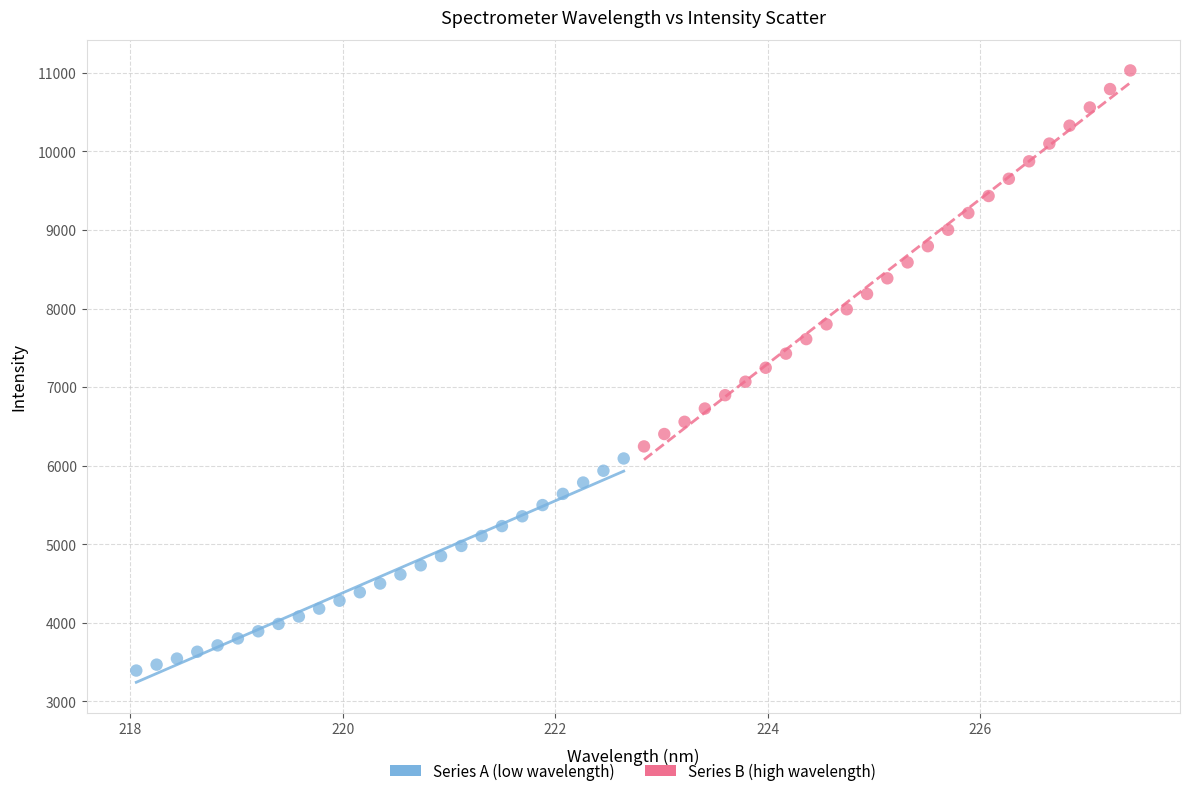

Which series has the largest Y range (max minus min)?

Series B (high wavelength)